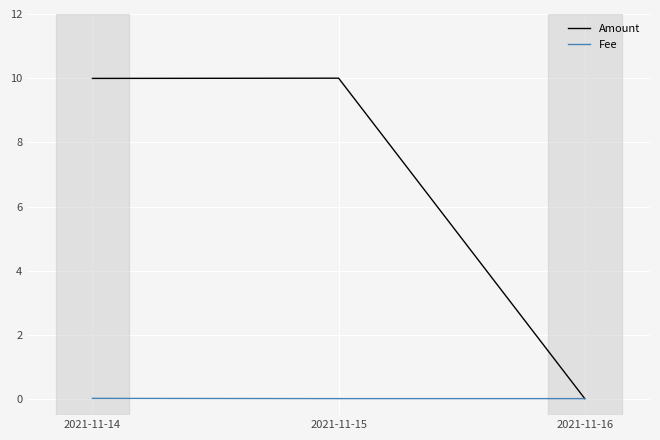

Rank the series by their average value, from highest to lowest.

Amount, Fee